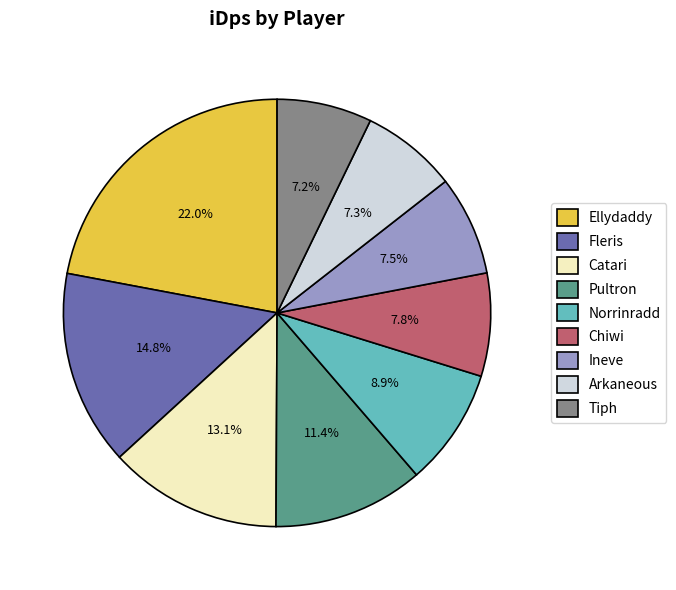

What percentage is the Arkaneous slice, to the nearest percent?

7%